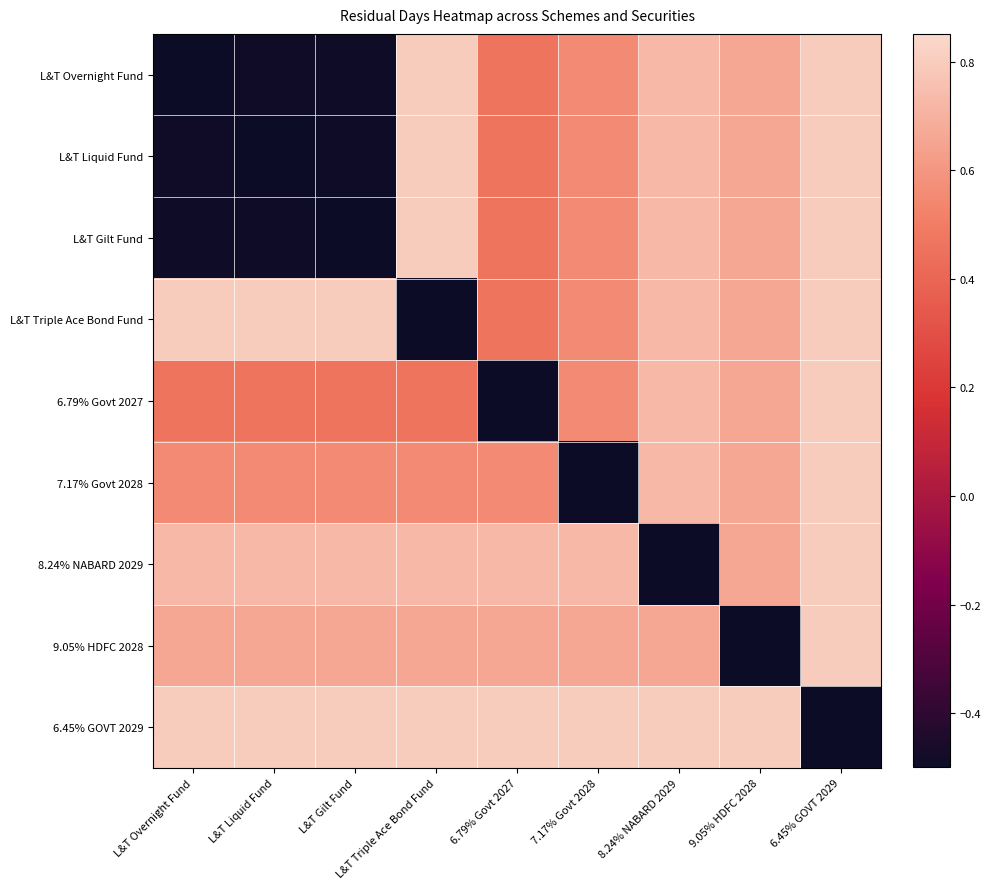

How many data points does each series have?

9